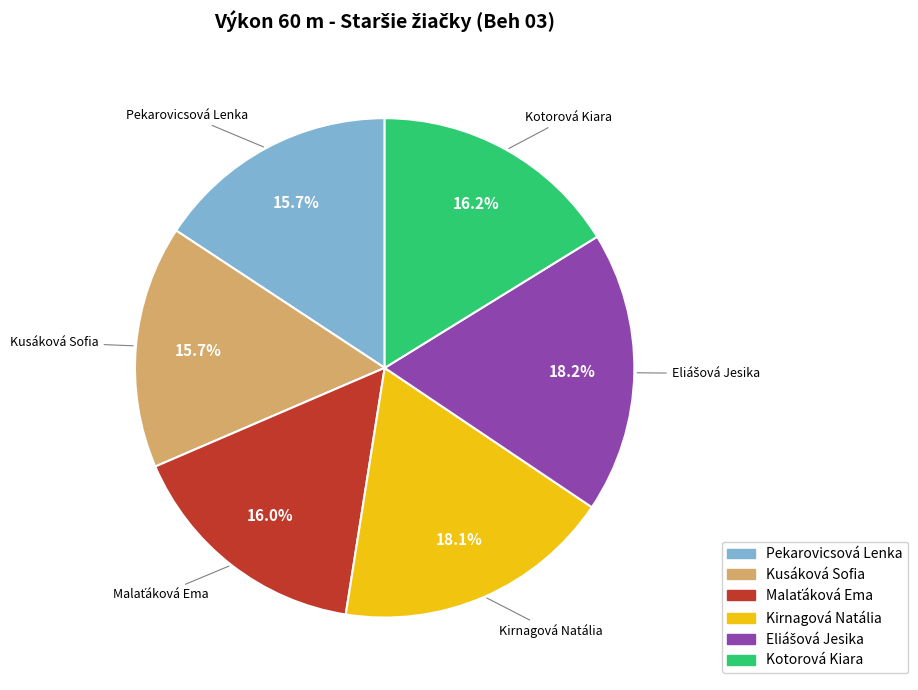

What is the total percentage of Kirnagová Natália and Kusáková Sofia?

33.8%